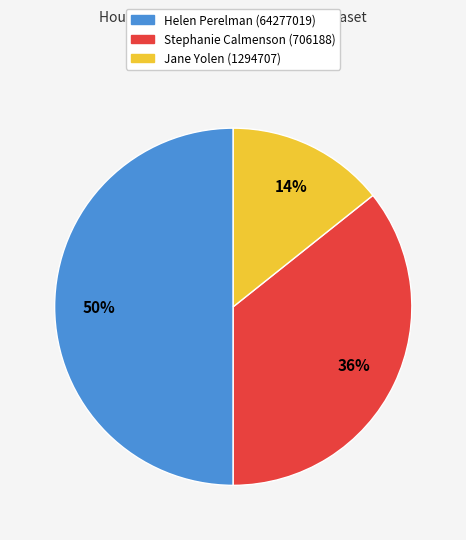

Count the number of slices in the pie.

3